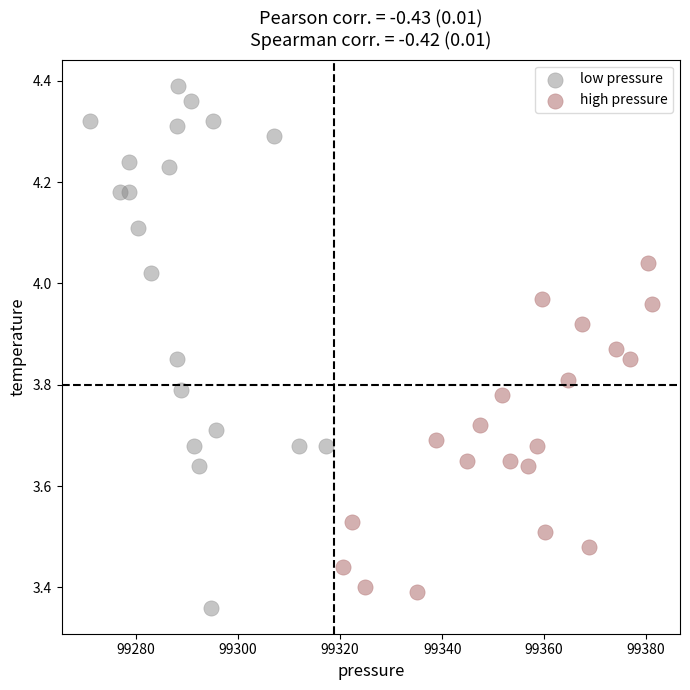

What are all the series names shown in the legend?

low pressure, high pressure